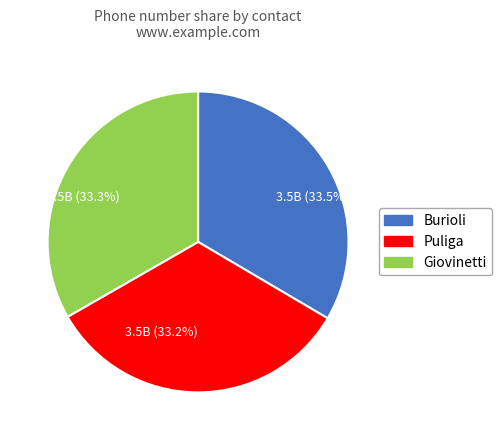

What portion of the pie excludes 3.5B (33.2%)?

66.8%